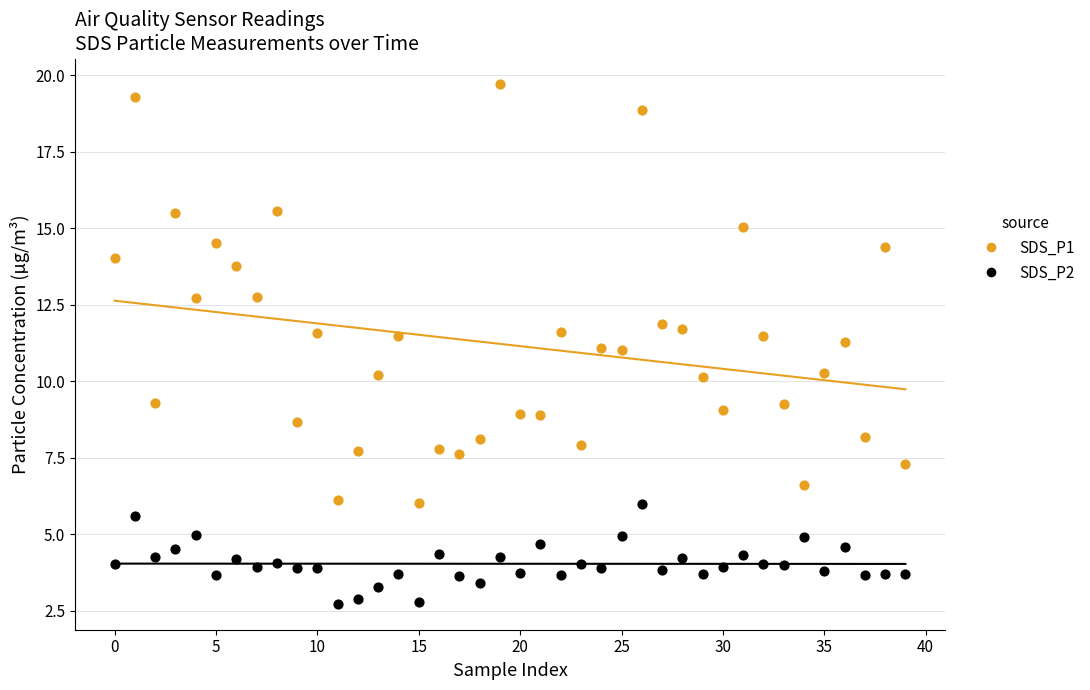

Which series reaches the minimum Y coordinate?

SDS_P2